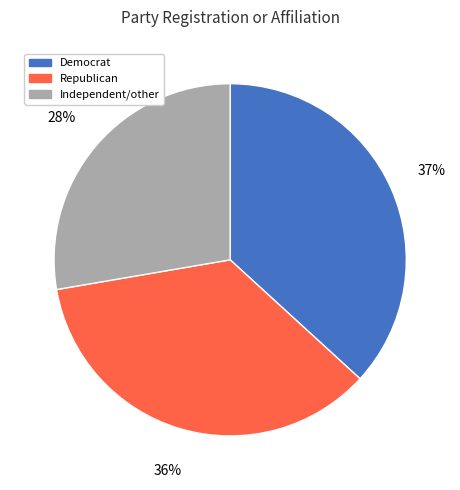

Combined, do Independent/other and Republican account for over 50%?

Yes